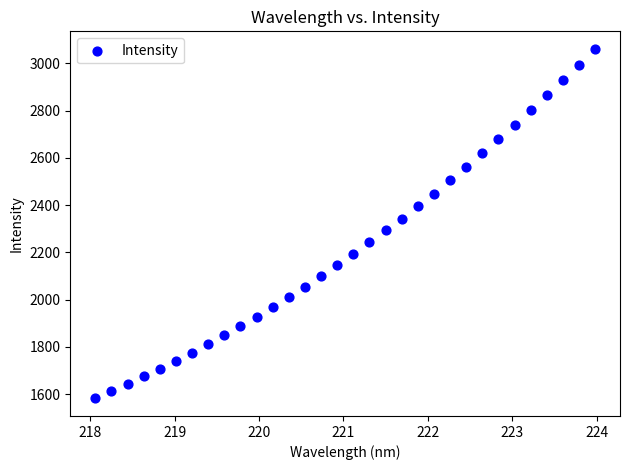

What is the range of Y values (max minus min)?

1479.5